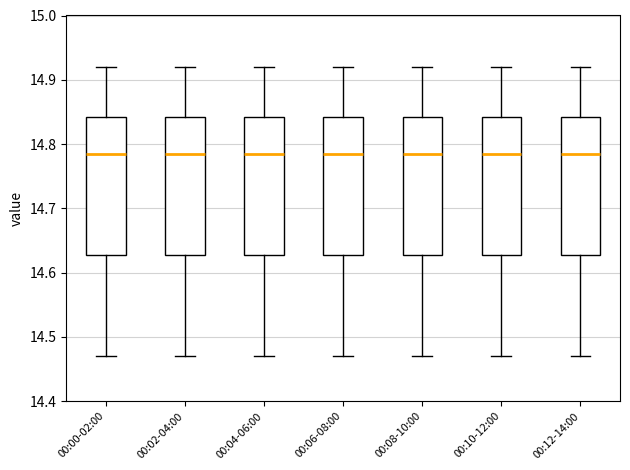

Reading left to right, transcribe this box plot: for each box, give where its median line is, the range the box spans, and where its two whiskers end, as read against the y-axis. The values are not printed on the chart, so give them approximately, as read against the axis.

00:00-02:00: median 14.79, box 14.63 to 14.84, whiskers 14.47 to 14.92
00:02-04:00: median 14.79, box 14.63 to 14.84, whiskers 14.47 to 14.92
00:04-06:00: median 14.79, box 14.63 to 14.84, whiskers 14.47 to 14.92
00:06-08:00: median 14.79, box 14.63 to 14.84, whiskers 14.47 to 14.92
00:08-10:00: median 14.79, box 14.63 to 14.84, whiskers 14.47 to 14.92
00:10-12:00: median 14.79, box 14.63 to 14.84, whiskers 14.47 to 14.92
00:12-14:00: median 14.79, box 14.63 to 14.84, whiskers 14.47 to 14.92